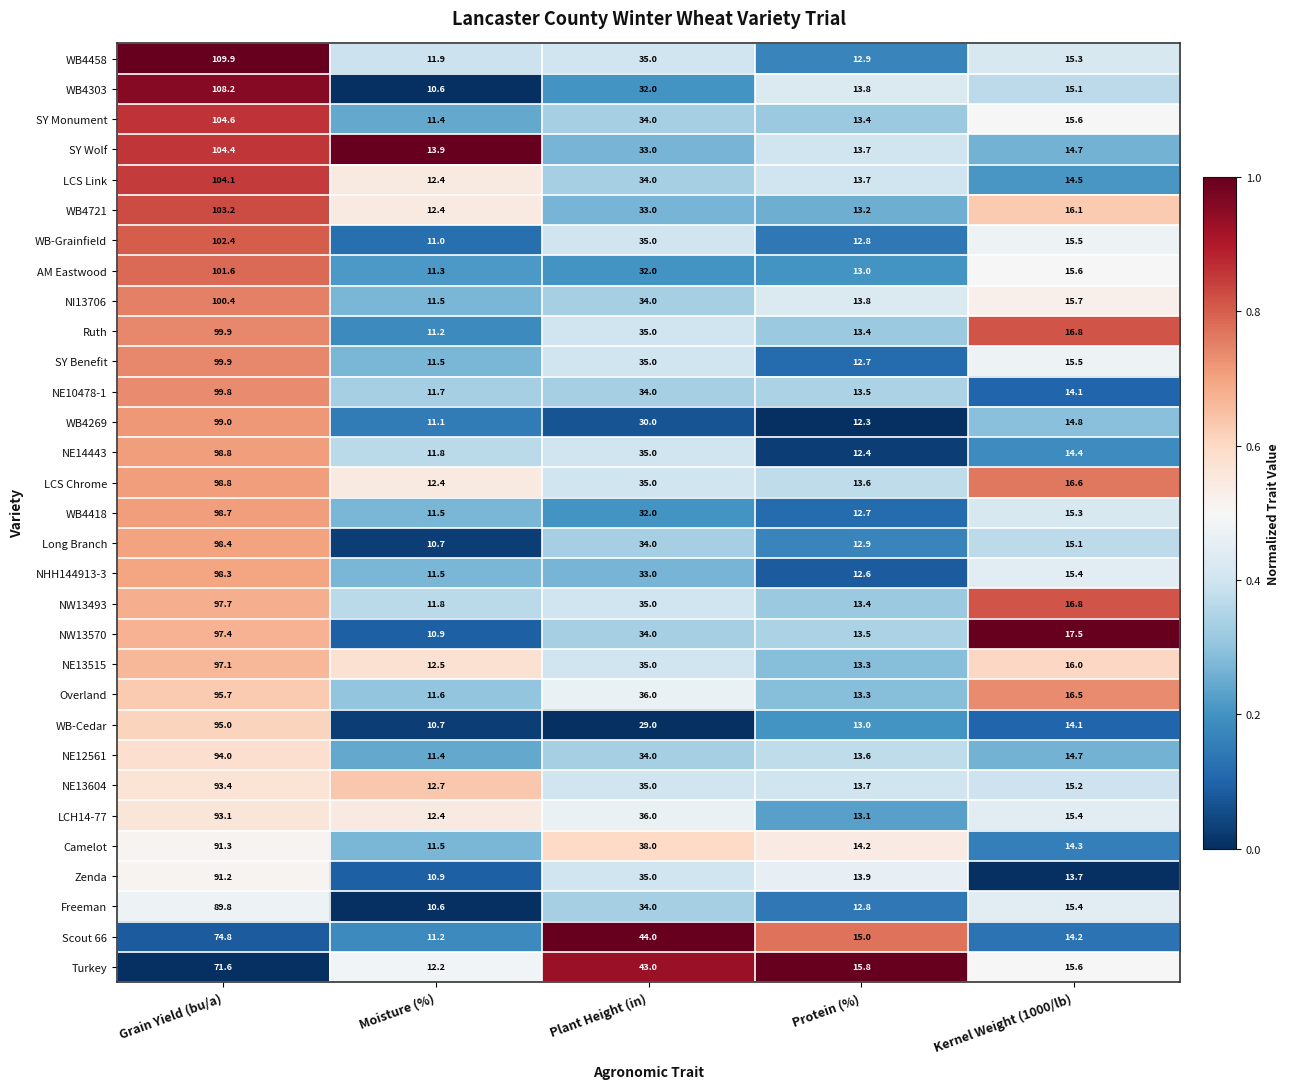

Which series has the largest total across all categories?

WB4458